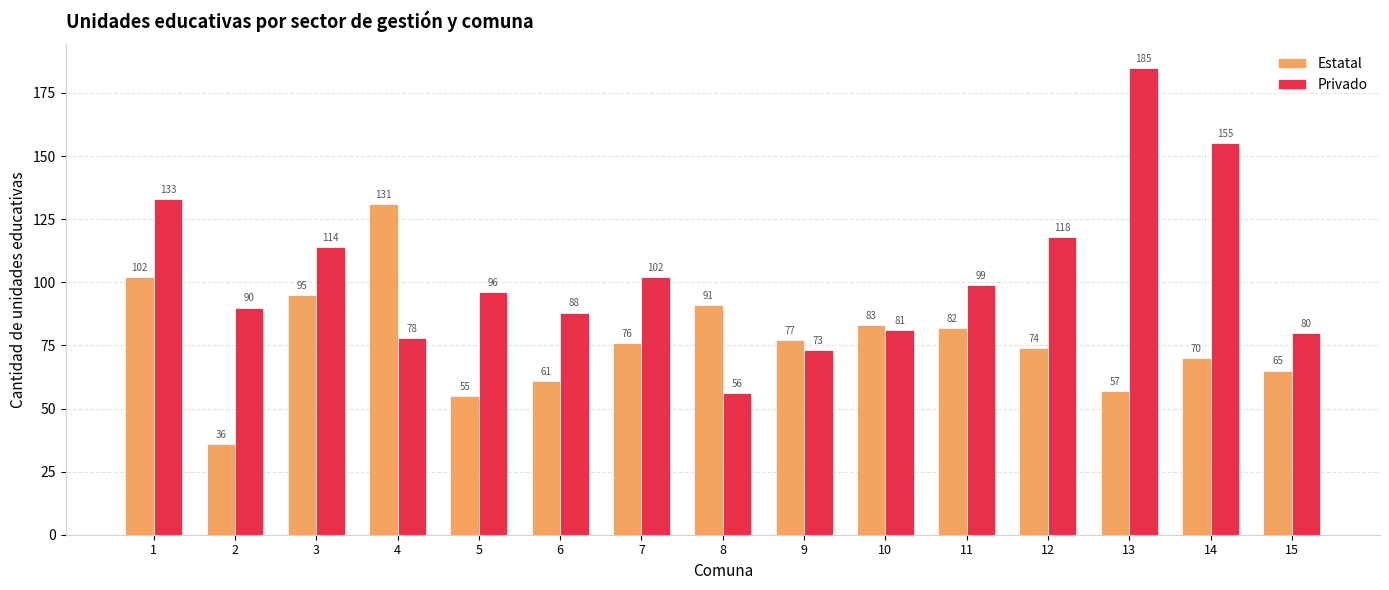

At how many categories does at least one series exceed 129?

4